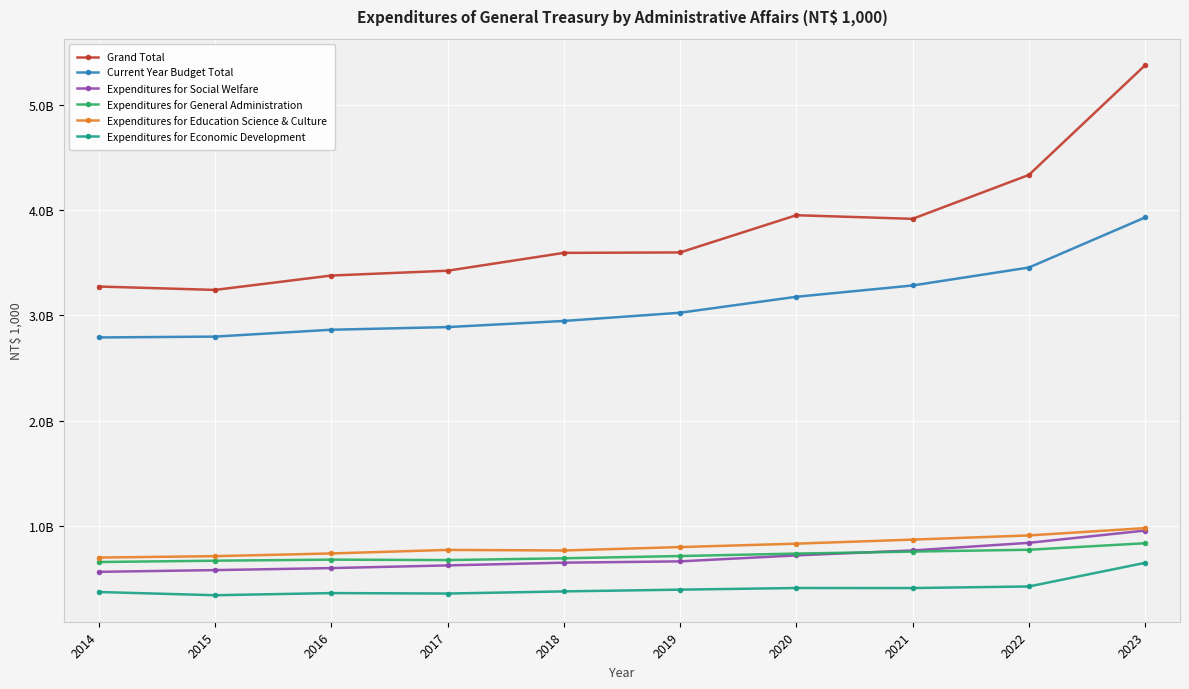

What is the value of the Grand Total point at the 9th from the left?

4333034639